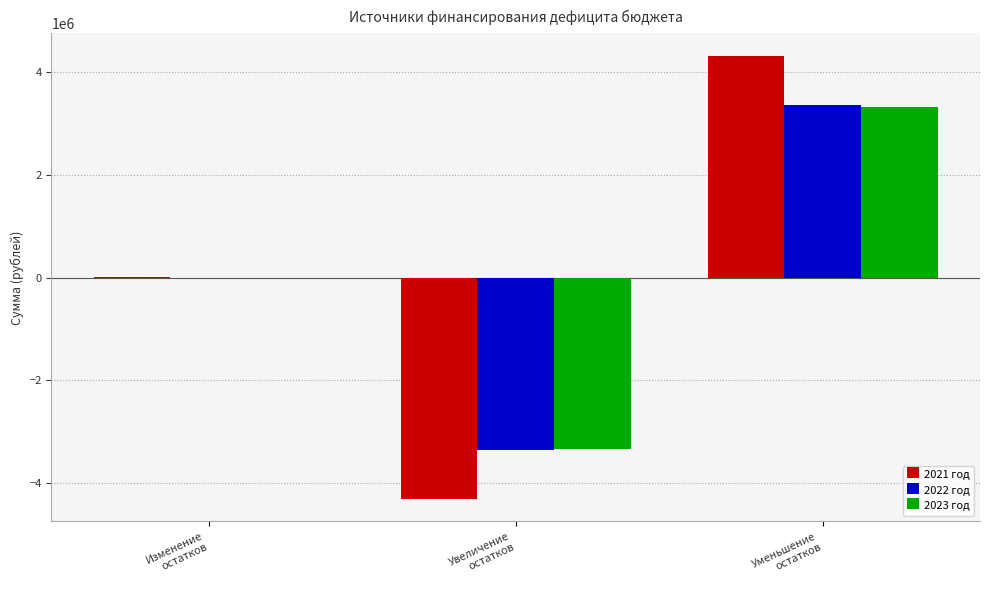

What are all the series names shown in the legend?

2021 год, 2022 год, 2023 год